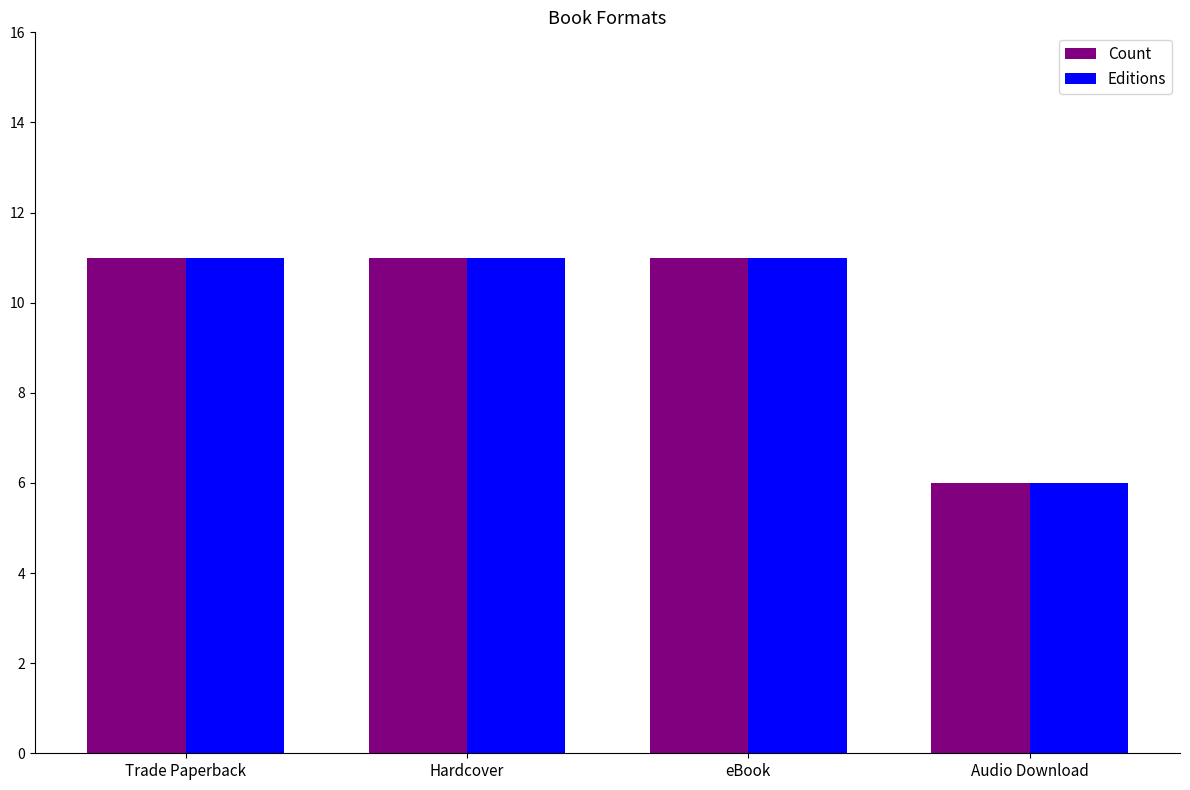

What is the average value of the Editions series?

10